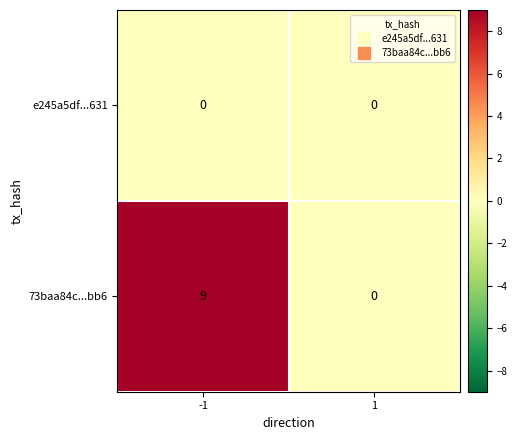

List the series in order of their overall mean, highest first.

73baa84c...bb6, e245a5df...631